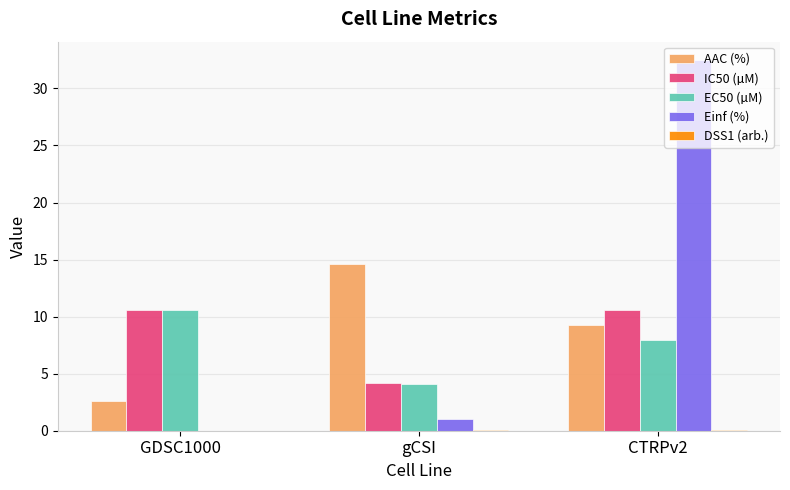

Is the value of EC50 (µM) at gCSI greater than the value of Einf (%) at GDSC1000?

Yes